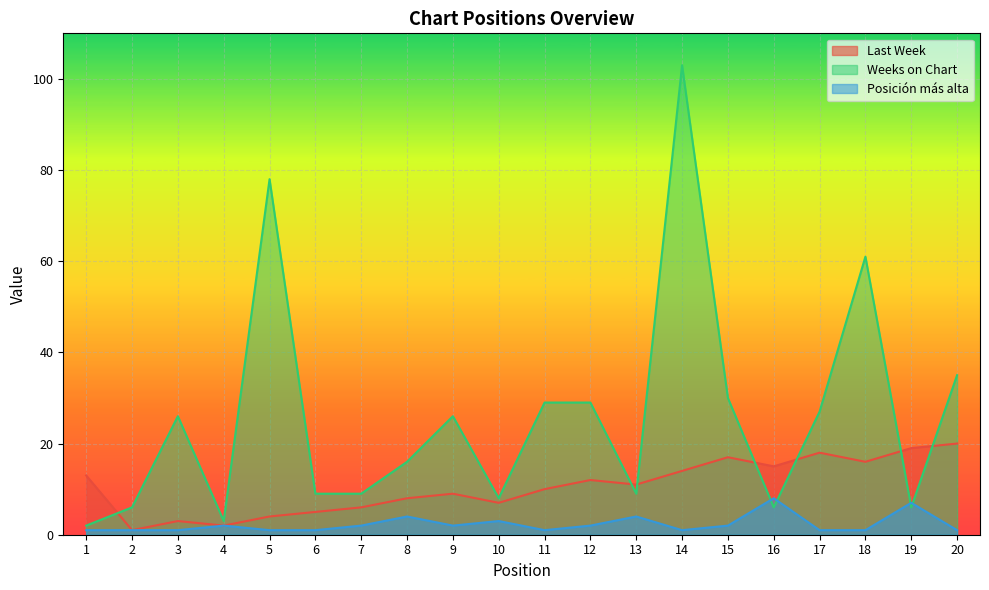

How many interior local valleys does the Last Week series have?

6